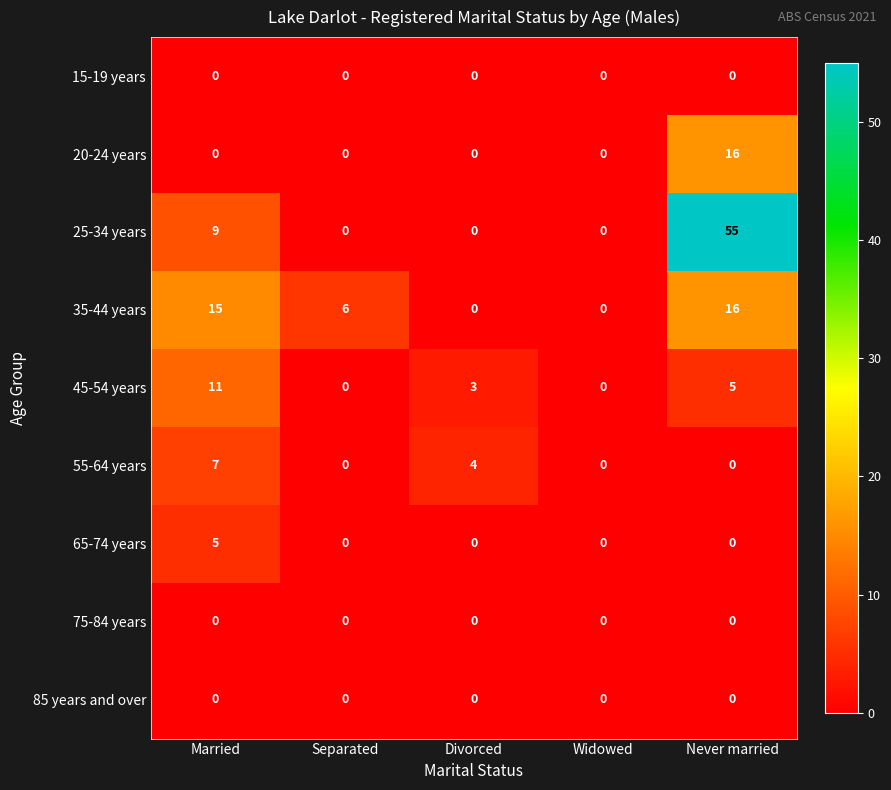

What is the difference between the maximum and minimum values in the 45-54 years series?

11